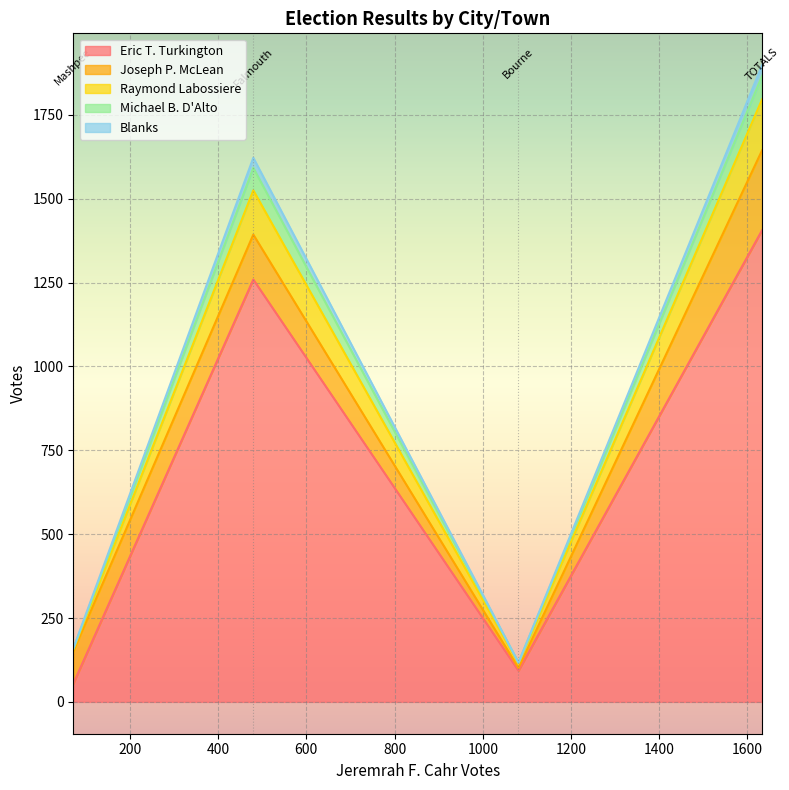

True or false: Blanks has more than 1 interior local peaks.

False